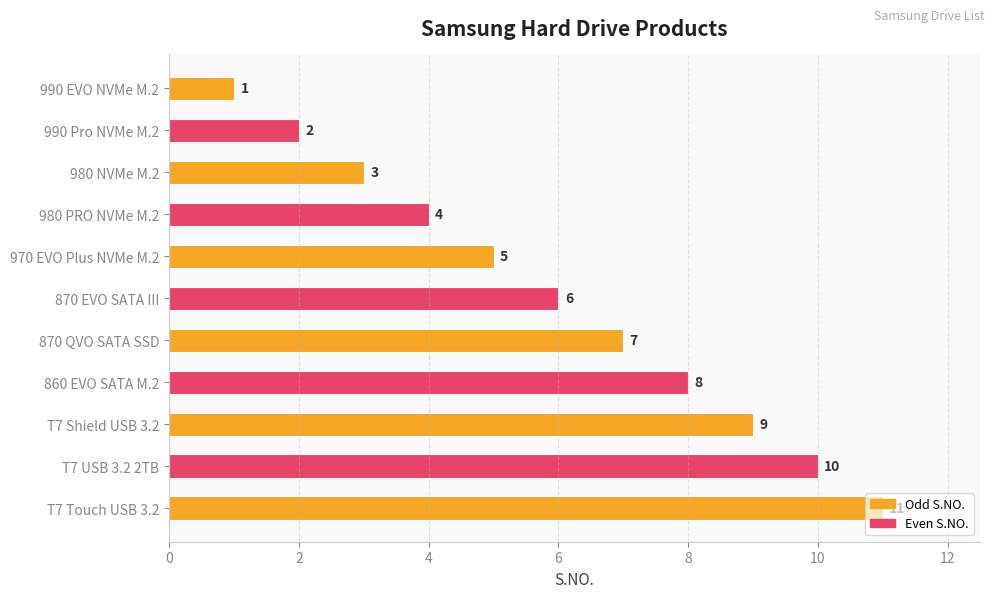

What is the average value?

6